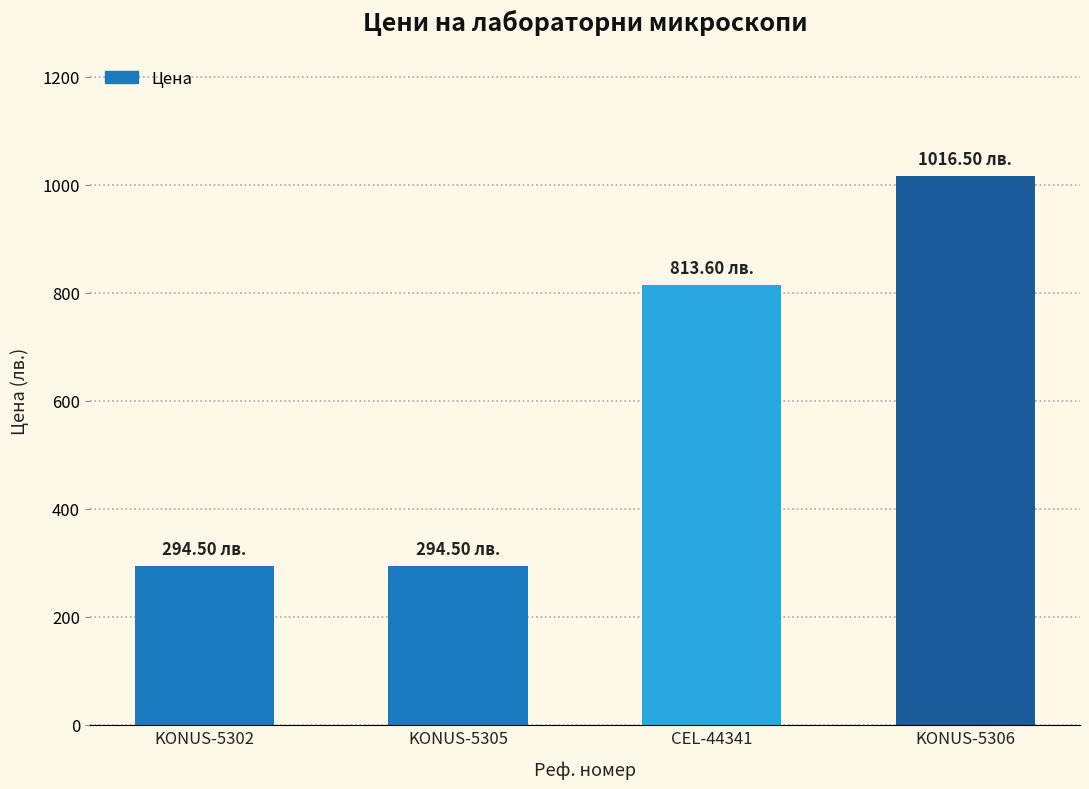

What is the change in value from KONUS-5302 to KONUS-5306?

+722.0